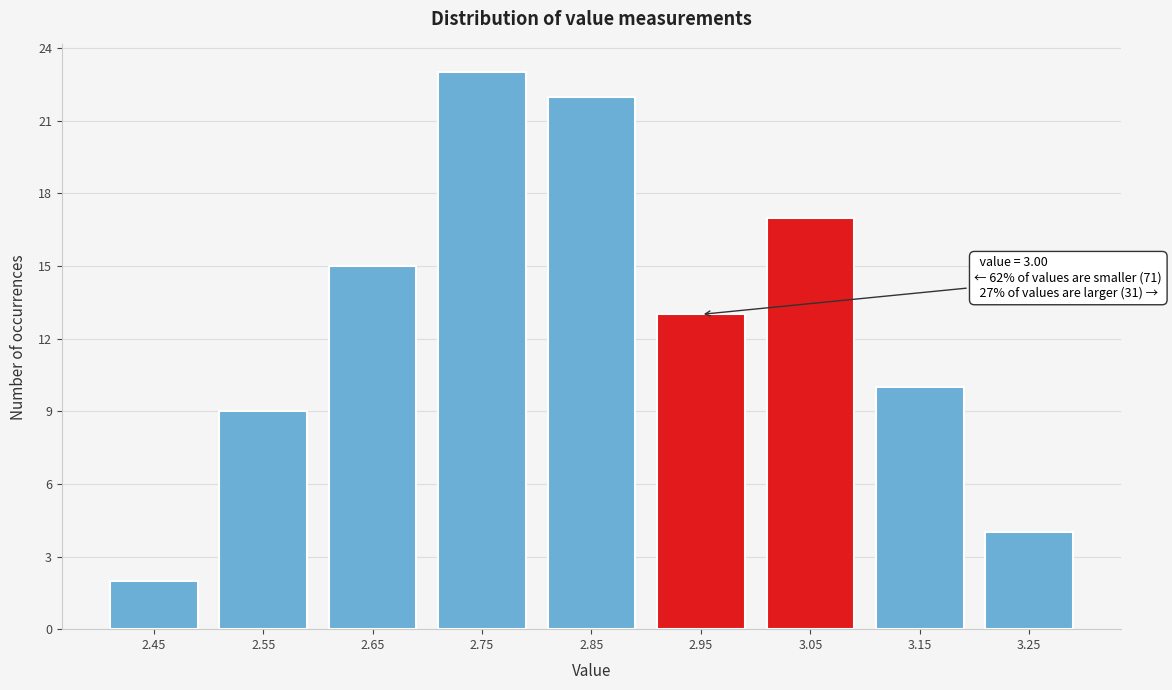

Reading right to left, list all the values displayed in this chart.

3.25=4	3.15=10	3.05=17	2.95=13	2.85=22	2.75=23	2.65=15	2.55=9	2.45=2